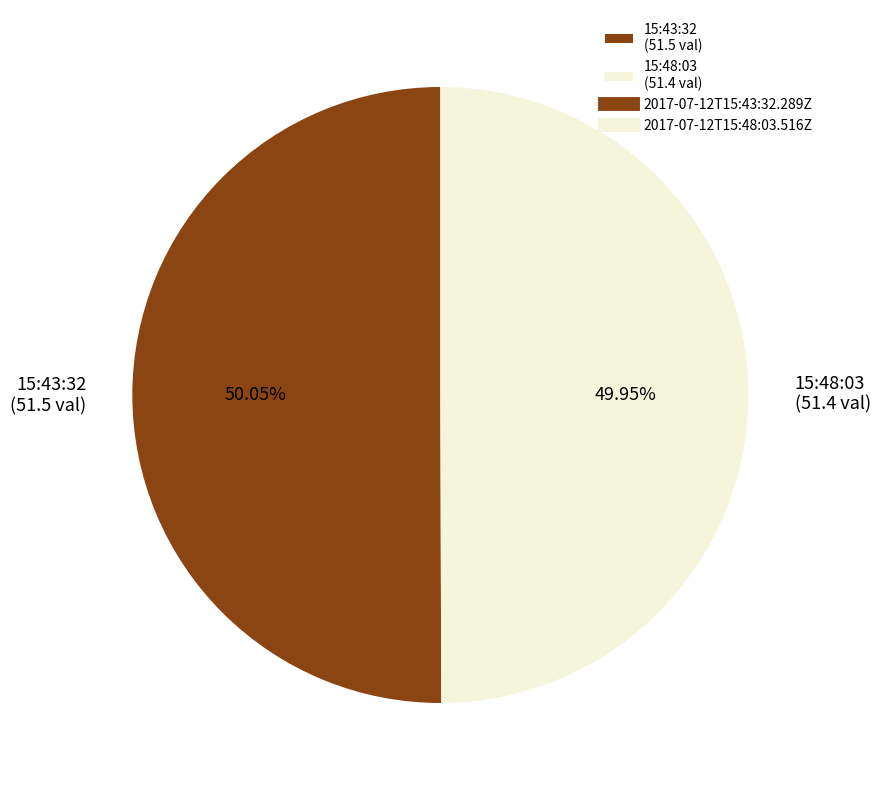

Count the number of slices in the pie.

2